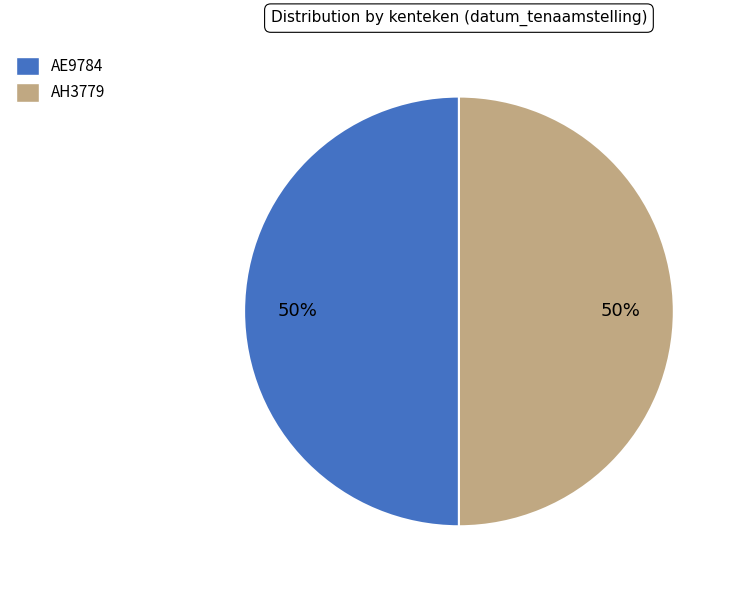

Count the number of slices in the pie.

2